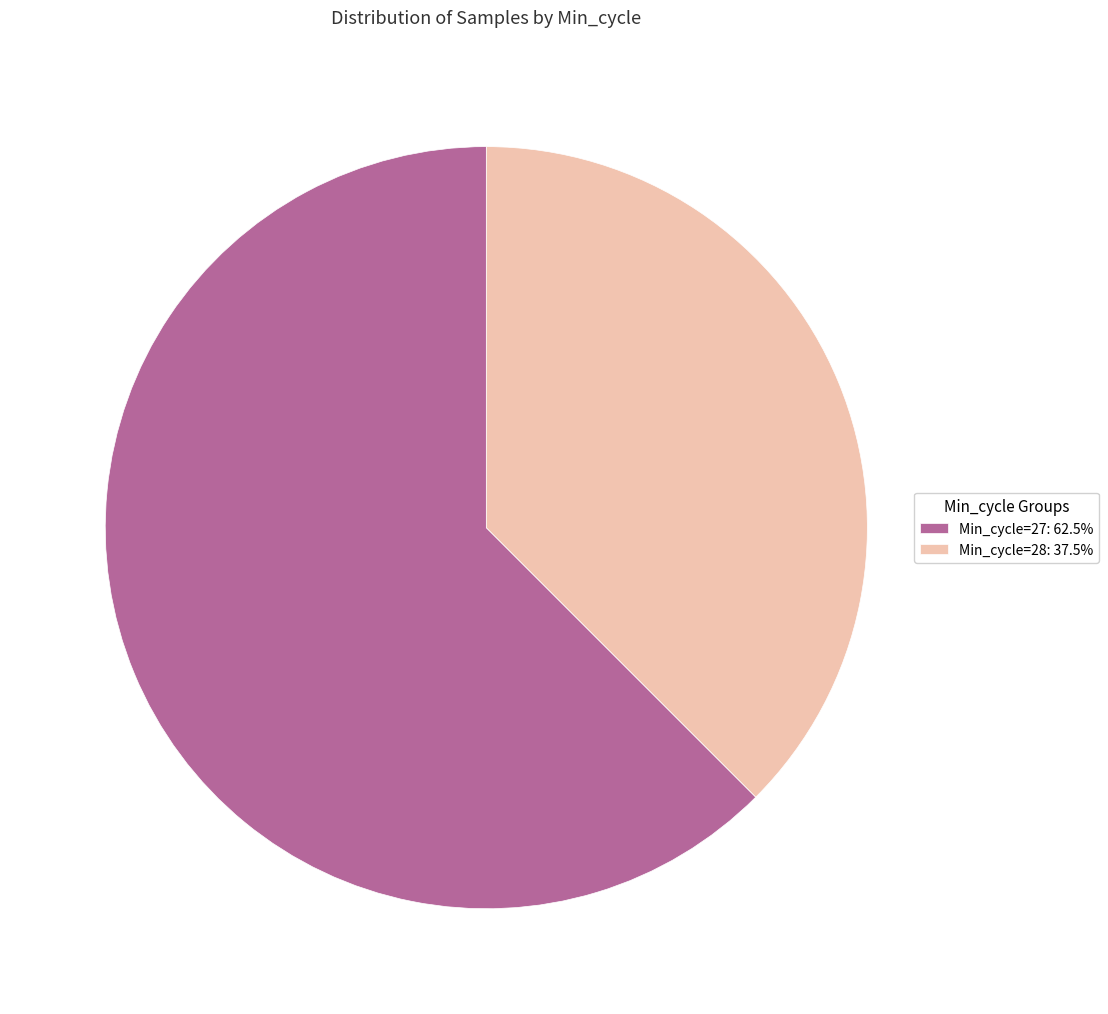

Is the sum of Min_cycle=28: 37.5% and Min_cycle=27: 62.5% greater than half?

Yes